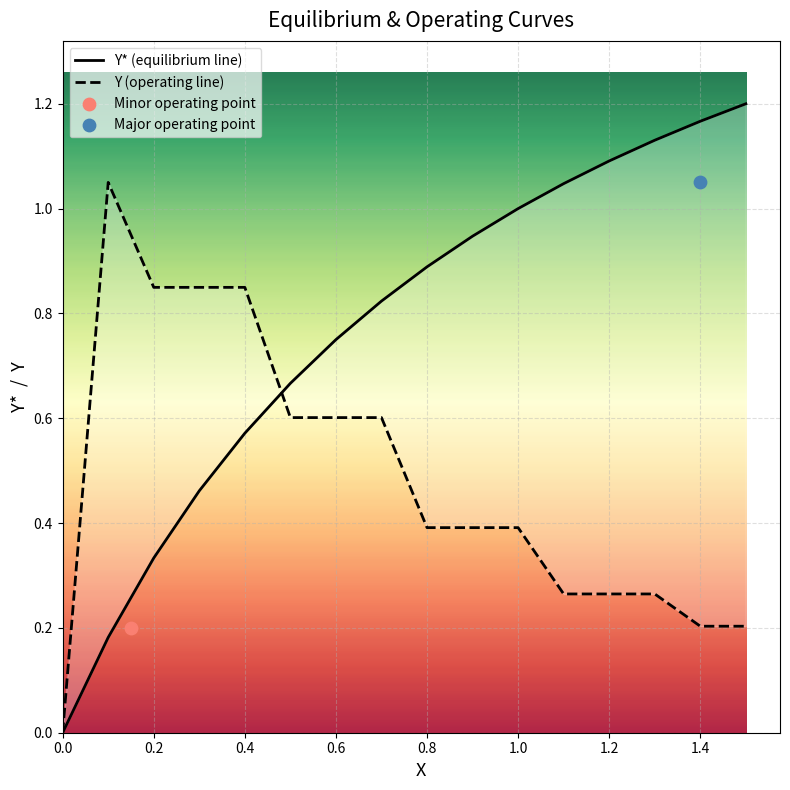

What is the total value across all series at 1.0?

1.4